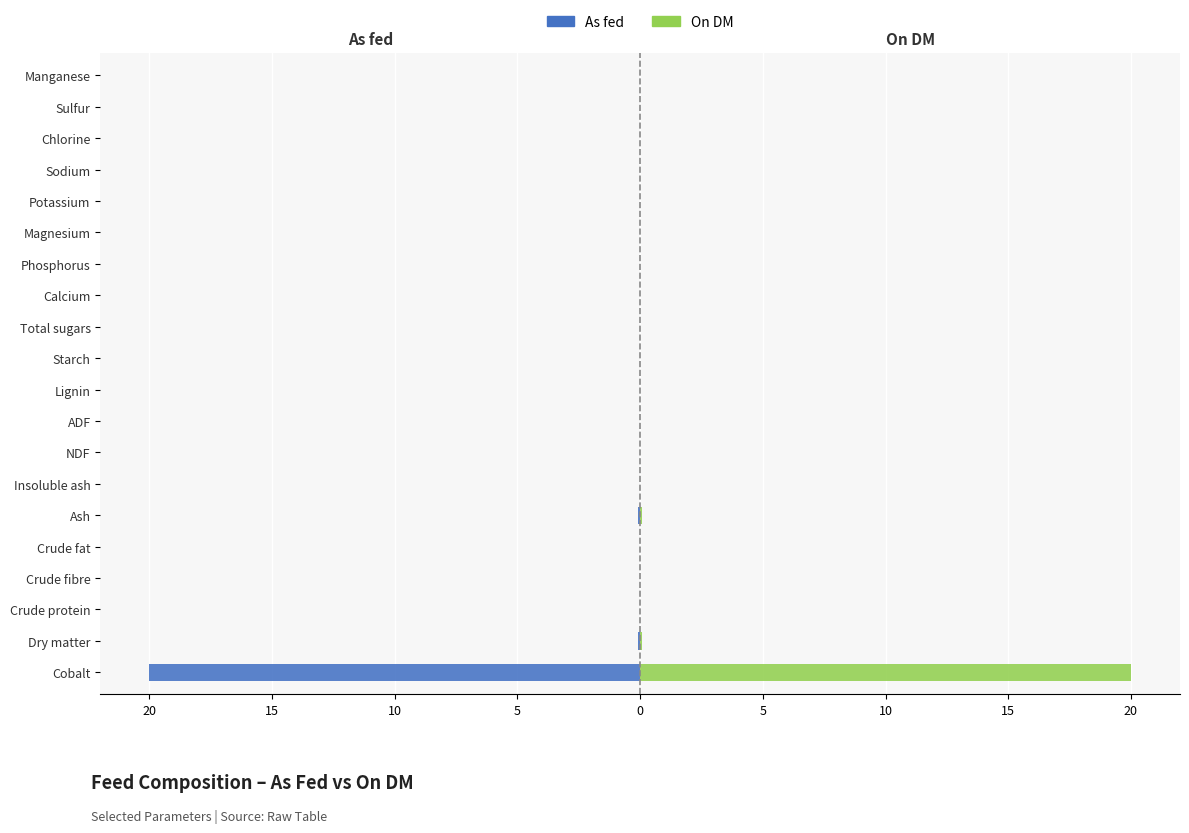

How many positive values does the On DM series have?

3